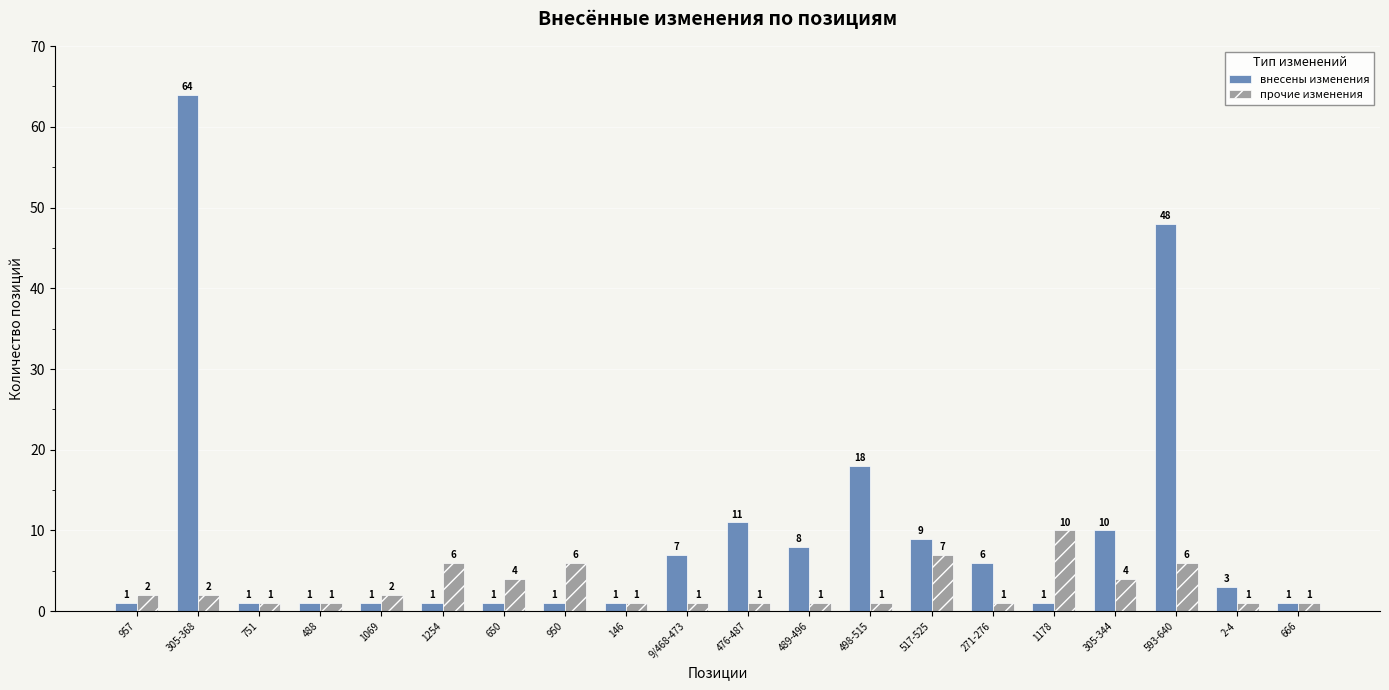

How many data points in внесены изменения are less than 3?

10